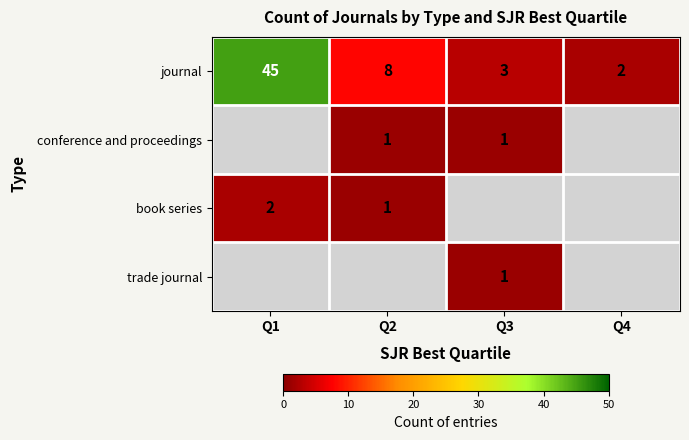

At how many categories does at least one series exceed 19?

1